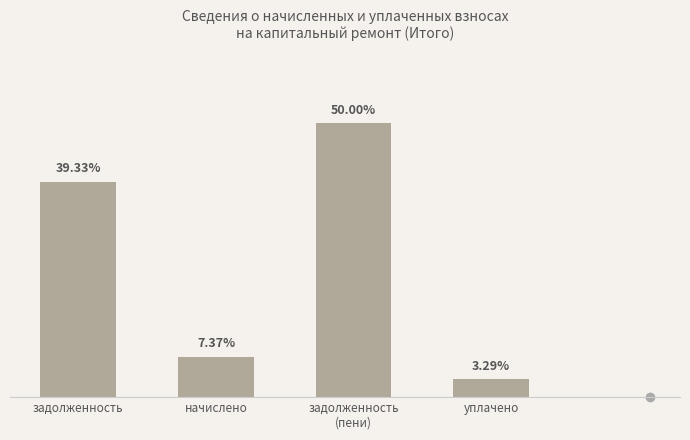

Reading left to right, extract all data points from this chart.

задолженность=153936.0	начислено=28845.7	задолженность
(пени)=195673.9	уплачено=12892.2